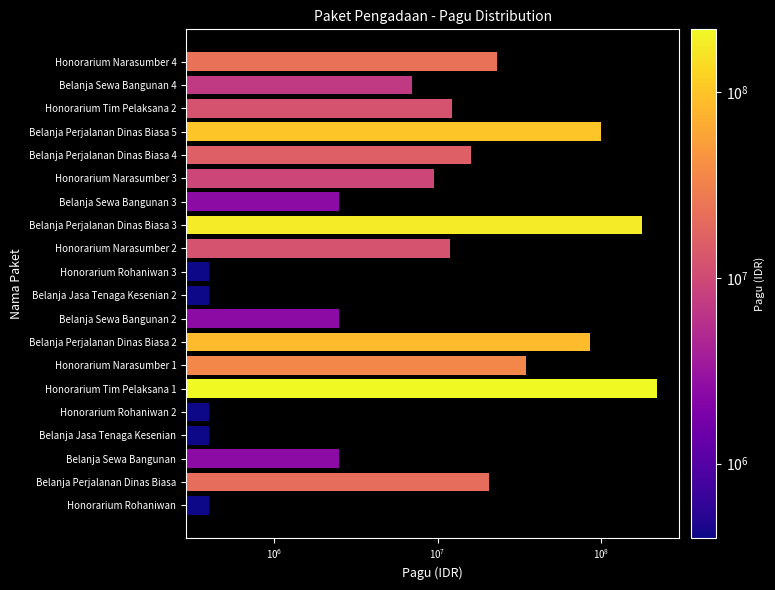

What is the minimum value shown in the chart?

400000